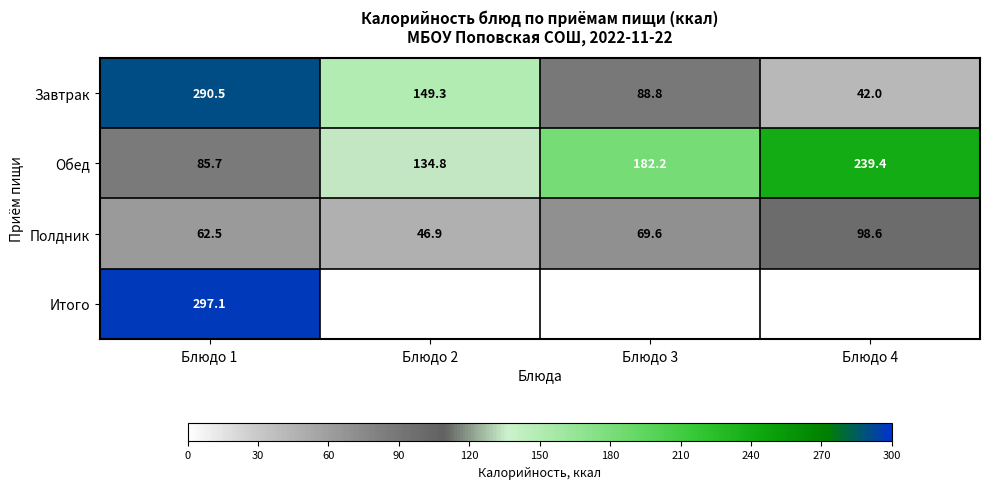

The value of Итого at Блюдо 1 is 476.5. True or false?

False